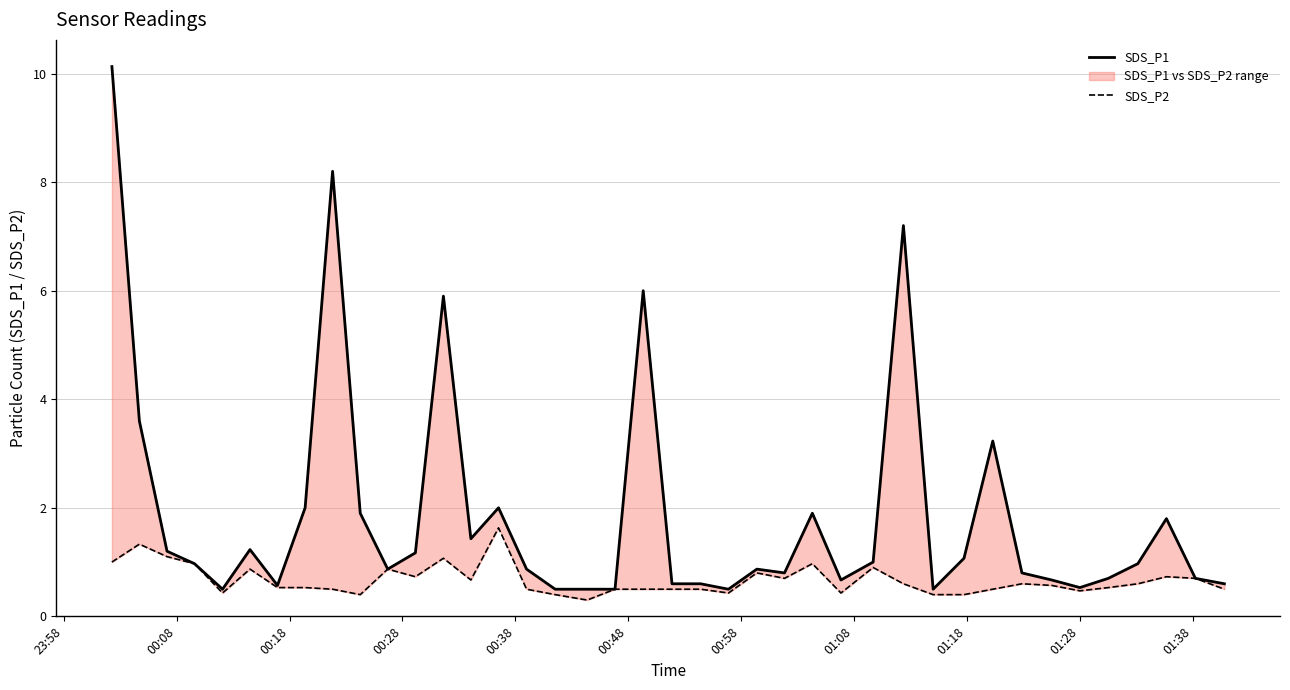

True or false: SDS_P1 and SDS_P2 intersect in this chart.

False